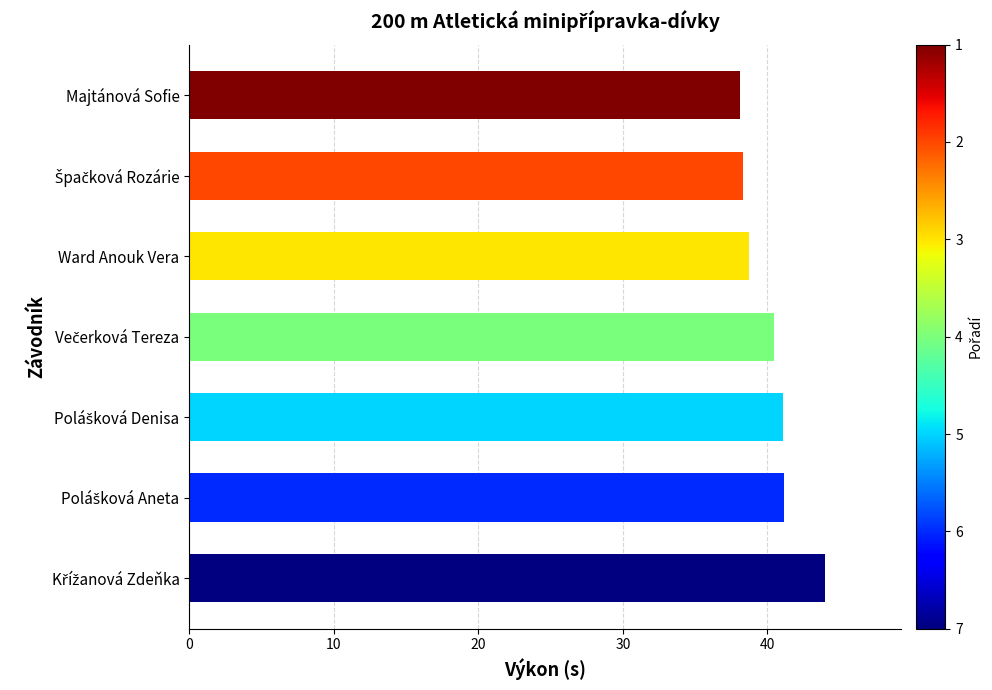

What is the average value?

40.3